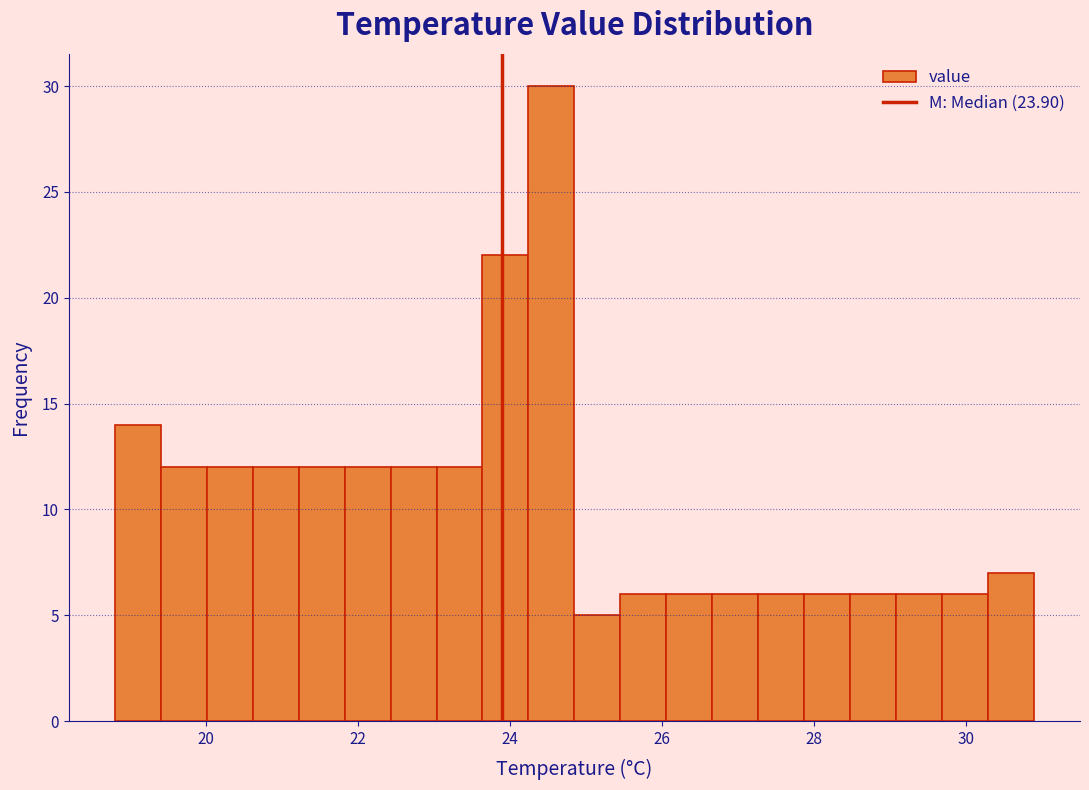

Around what value on the x-axis is the tallest bar? Give the approximate position of its centre, as read against the axis.

24.6